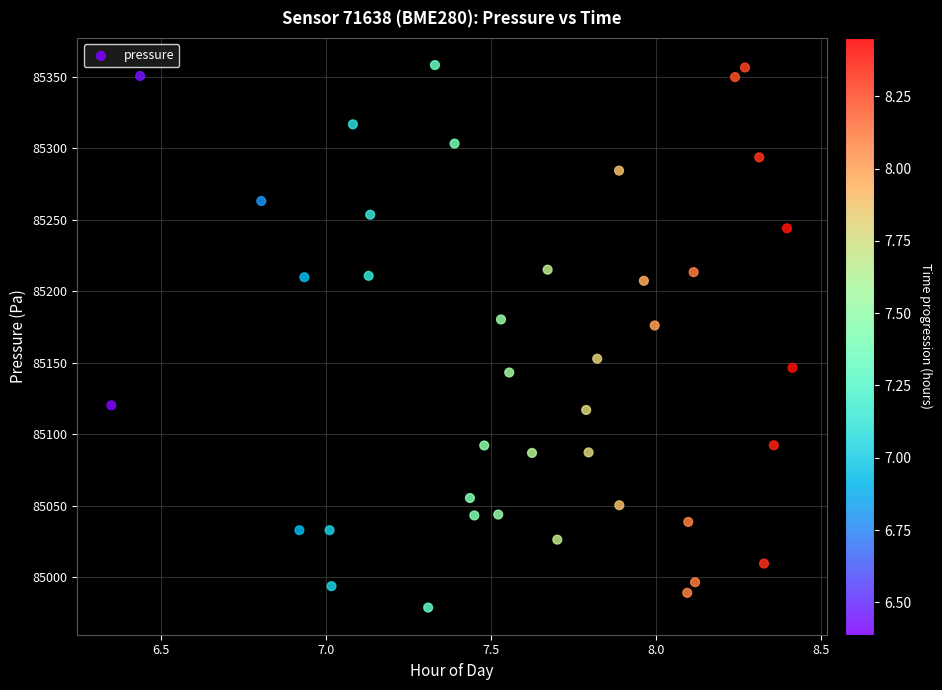

What Y value in the scatter plot is closest to 85168?

85176.0